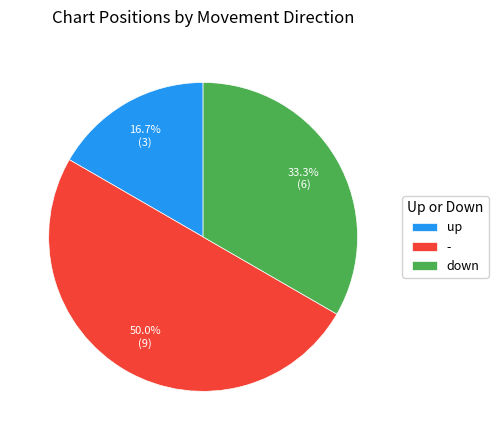

How many segments does this pie chart have?

3